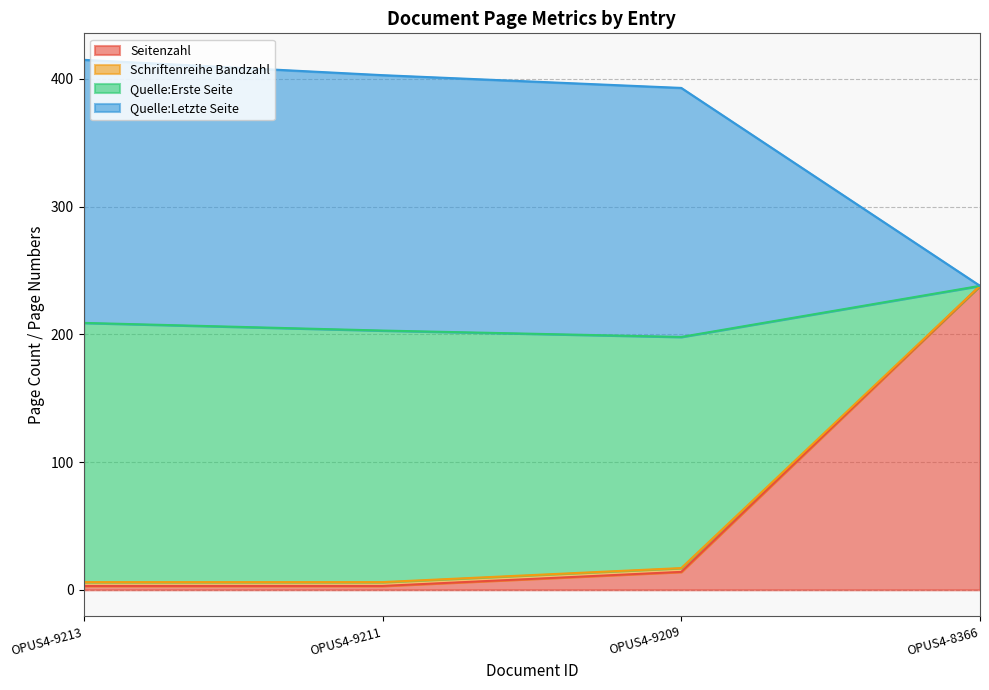

Is it true that Seitenzahl equals 3 at OPUS4-9211?

True